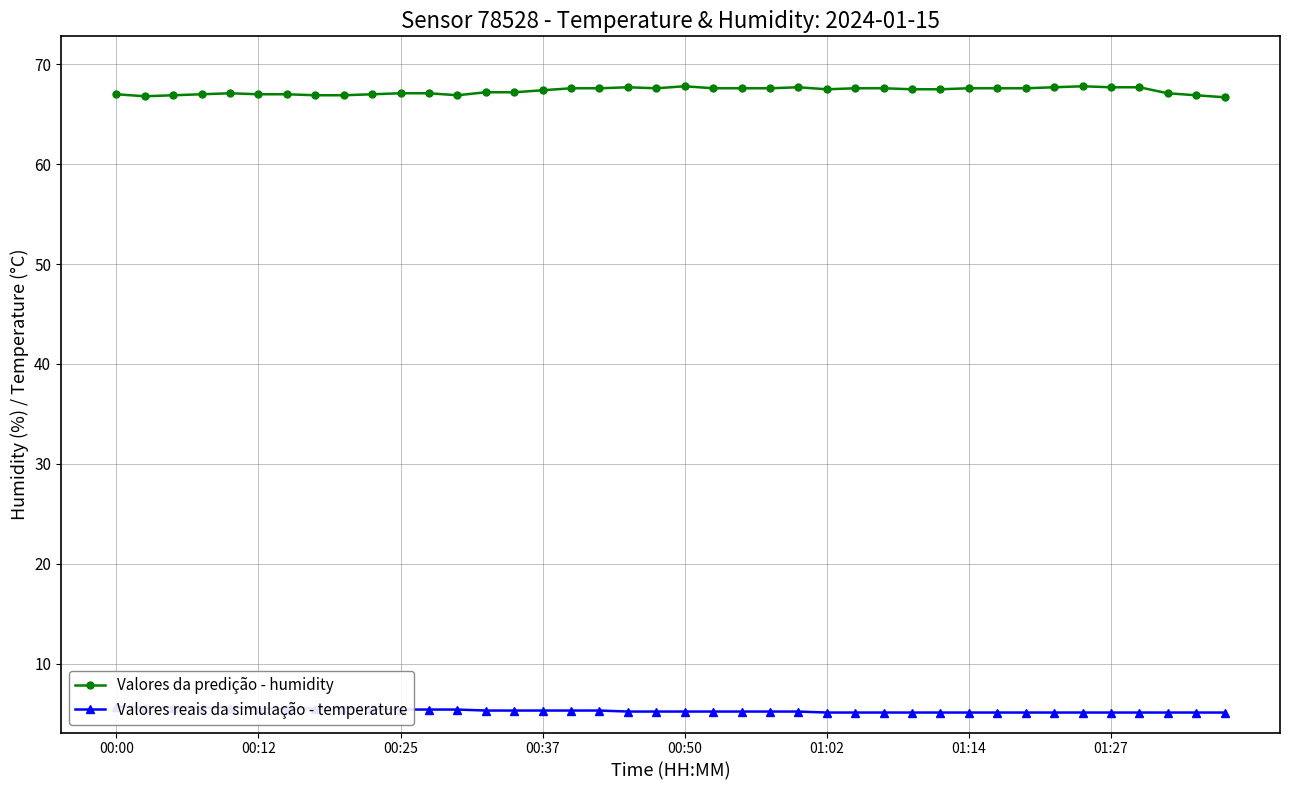

Reading left to right, extract all data points from this chart.

Valores da predição - humidity: 67.0	66.8	66.9	67.0	67.1	67.0	67.0	66.9	66.9	67.0	67.1	67.1	66.9	67.2	67.2	67.4	67.6	67.6	67.7	67.6	67.8	67.6	67.6	67.6	67.7	67.5	67.6	67.6	67.5	67.5	67.6	67.6	67.6	67.7	67.8	67.7	67.7	67.1	66.9	66.7
Valores reais da simulação - temperature: 5.7	5.6	5.6	5.6	5.6	5.5	5.5	5.5	5.5	5.5	5.4	5.4	5.4	5.3	5.3	5.3	5.3	5.3	5.2	5.2	5.2	5.2	5.2	5.2	5.2	5.1	5.1	5.1	5.1	5.1	5.1	5.1	5.1	5.1	5.1	5.1	5.1	5.1	5.1	5.1